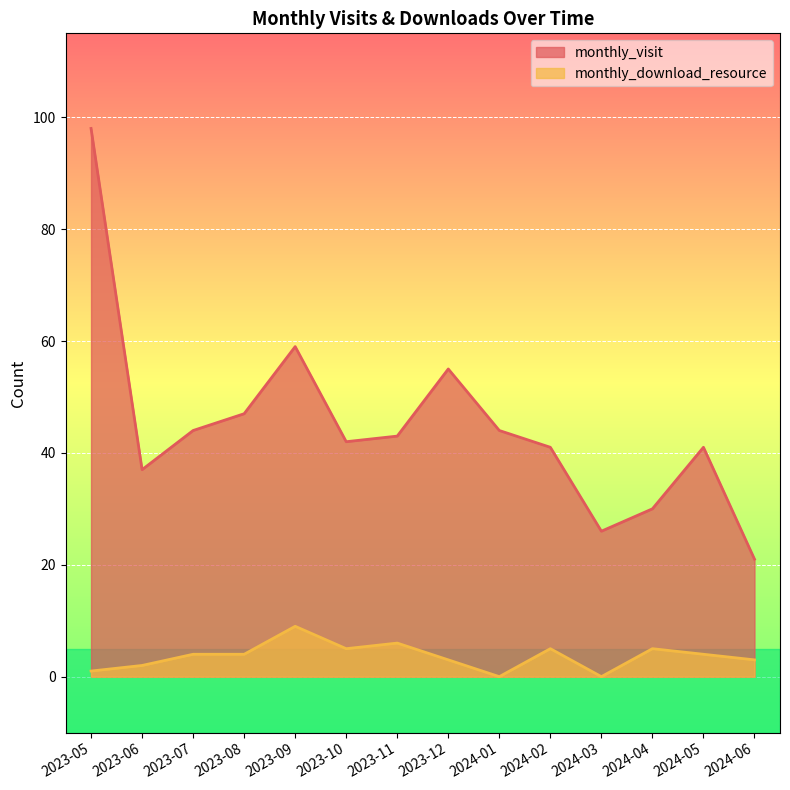

What is the difference between the maximum and minimum values in the monthly_download_resource series?

9